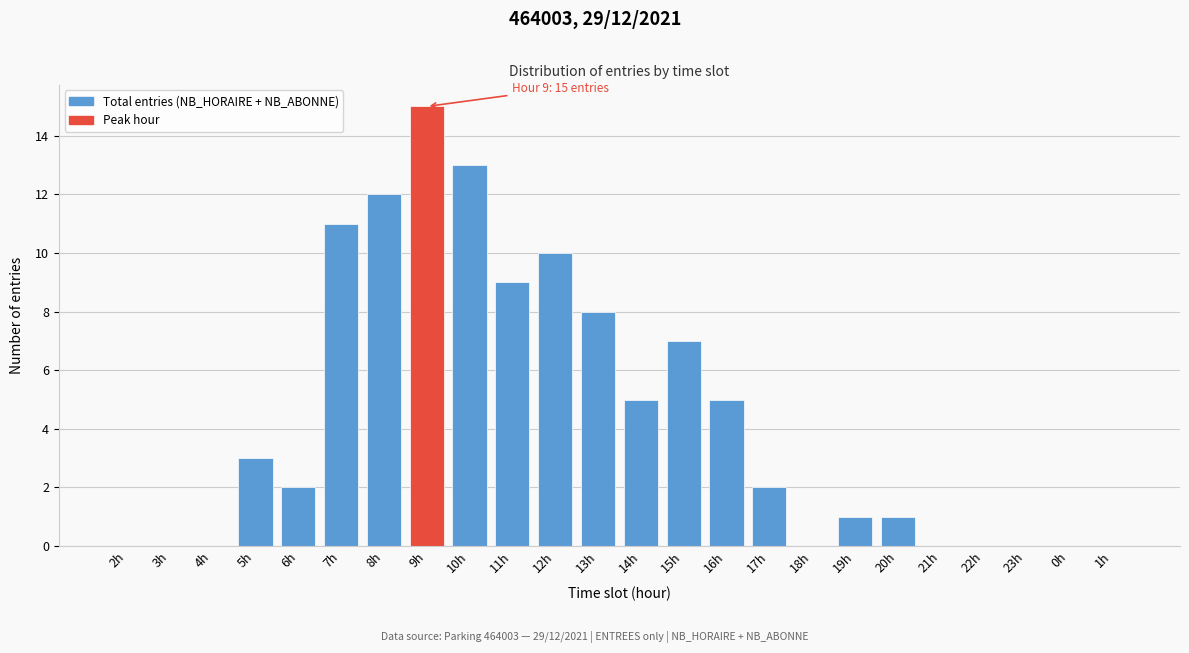

Reading right to left, extract all data points from this chart.

1h=0	0h=0	23h=0	22h=0	21h=0	20h=1	19h=1	18h=0	17h=2	16h=5	15h=7	14h=5	13h=8	12h=10	11h=9	10h=13	9h=15	8h=12	7h=11	6h=2	5h=3	4h=0	3h=0	2h=0